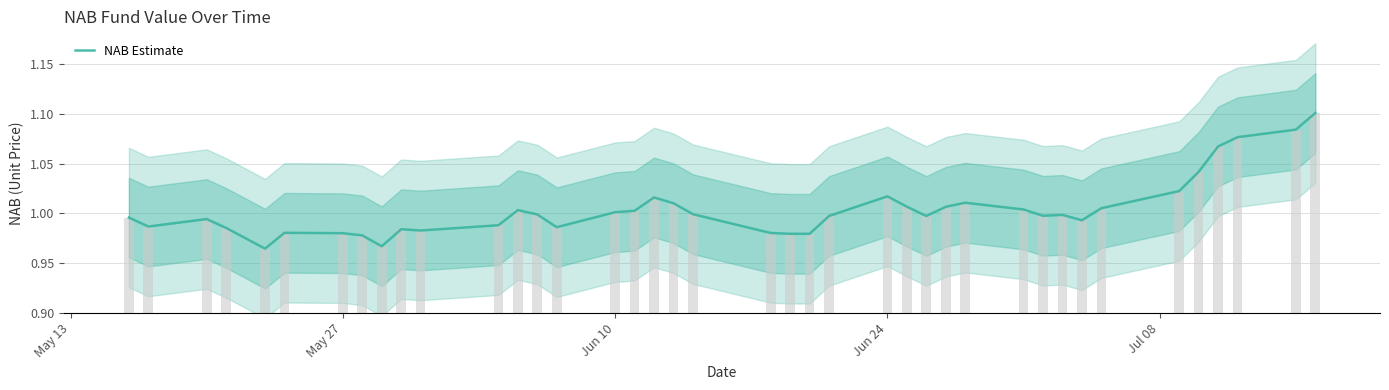

Are the bars horizontal?

No